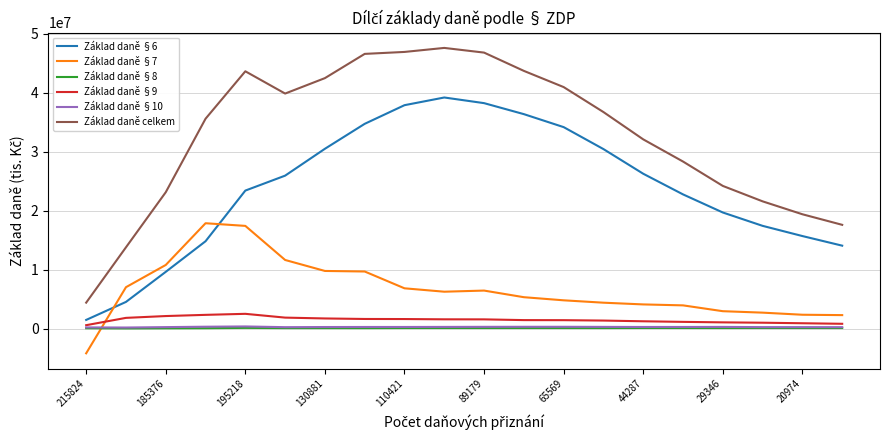

What is the minimum value shown in the chart?

-4169423.0